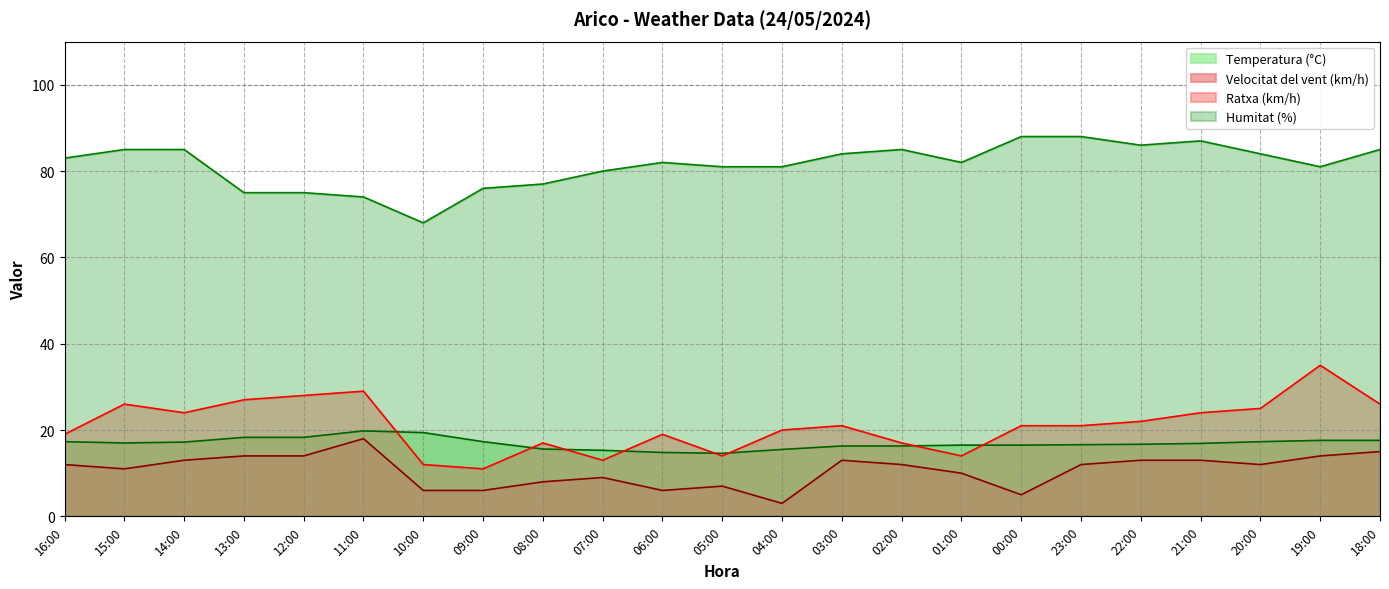

True or false: Humitat (%) and Ratxa (km/h) cross at least once.

False